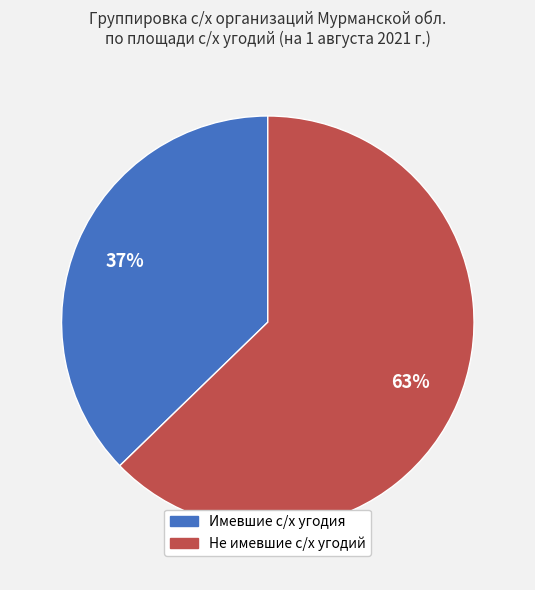

What is the majority slice?

Не имевшие с/х угодий